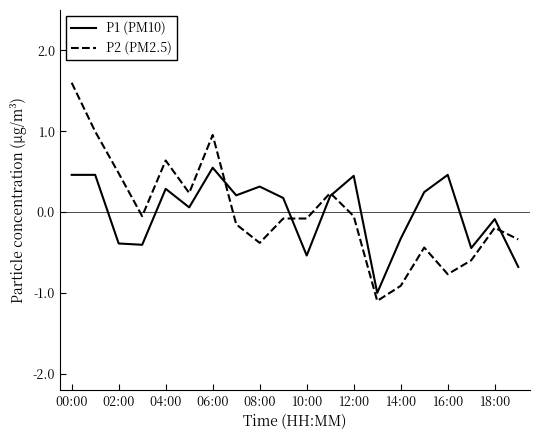

What is the maximum value shown in the chart?

1.6